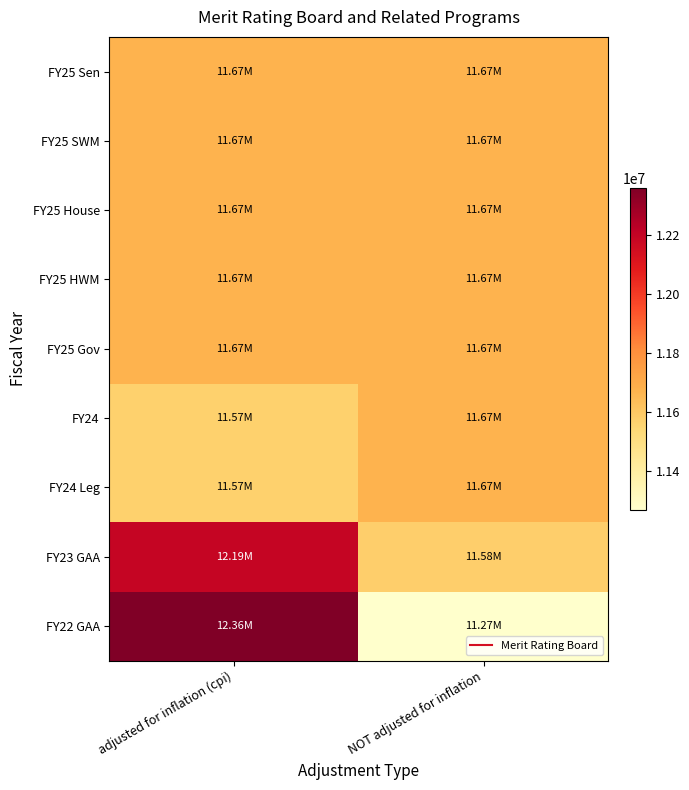

Reading right to left, list all the values displayed in this chart.

FY25 Sen: NOT adjusted for inflation=11671807	adjusted for inflation (cpi)=11671807
FY25 SWM: NOT adjusted for inflation=11671807	adjusted for inflation (cpi)=11671807
FY25 House: NOT adjusted for inflation=11671807	adjusted for inflation (cpi)=11671807
FY25 HWM: NOT adjusted for inflation=11671807	adjusted for inflation (cpi)=11671807
FY25 Gov: NOT adjusted for inflation=11671807	adjusted for inflation (cpi)=11671807
FY24: NOT adjusted for inflation=11671807	adjusted for inflation (cpi)=11569529
FY24 Leg: NOT adjusted for inflation=11671807	adjusted for inflation (cpi)=11569529
FY23 GAA: NOT adjusted for inflation=11575658	adjusted for inflation (cpi)=12191364
FY22 GAA: NOT adjusted for inflation=11267069	adjusted for inflation (cpi)=12361771